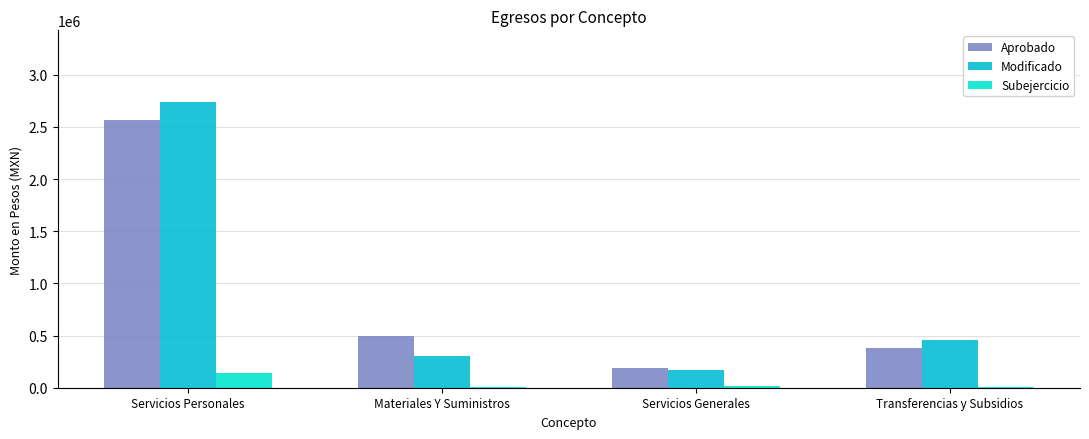

Which series has the widest spread of values?

Modificado